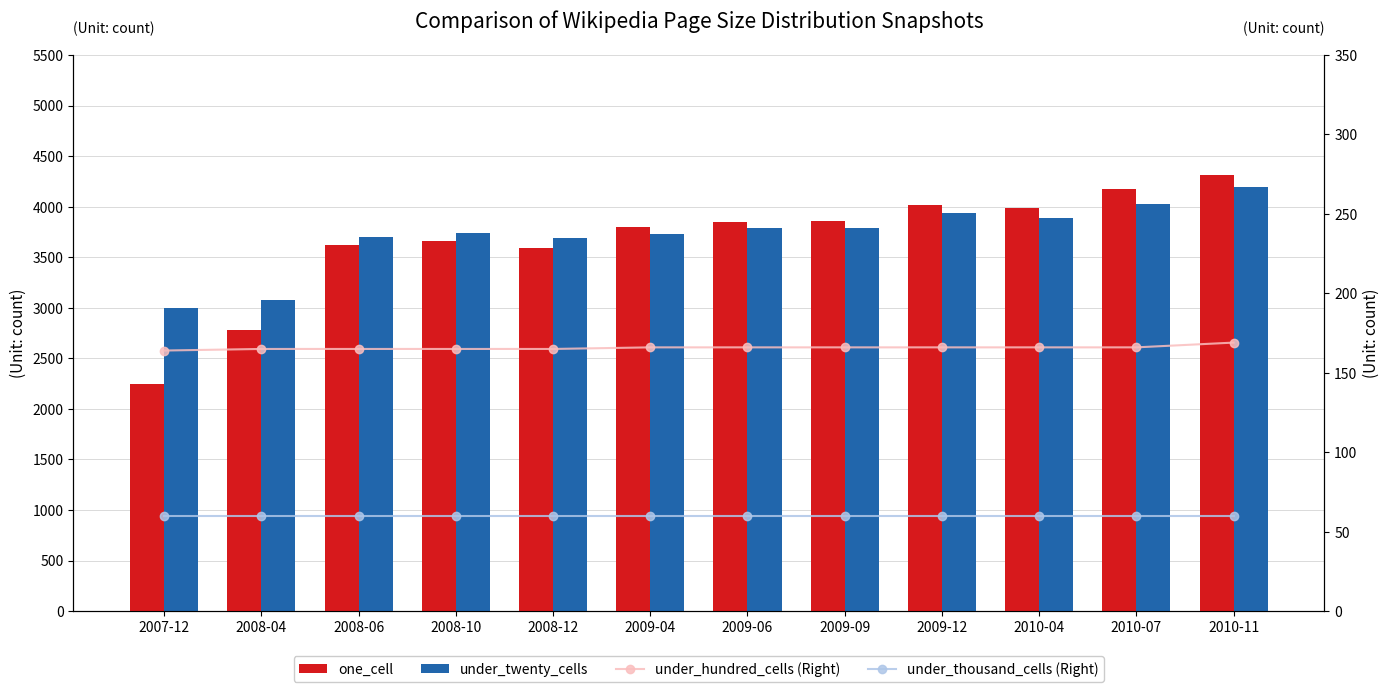

Where does the under_twenty_cells series first go above 3788?

2009-06